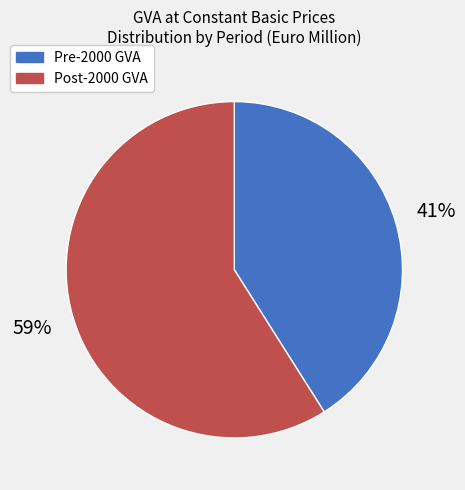

To the nearest percent, what is the average slice percentage?

50%